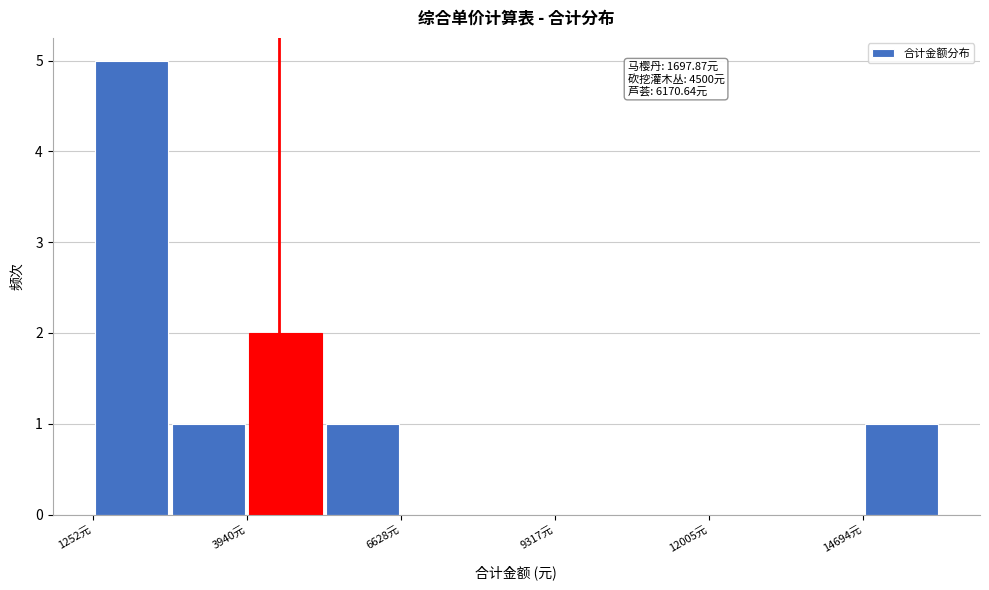

Read against the x-axis, roughly where is the centre of the tallest bar?

2000